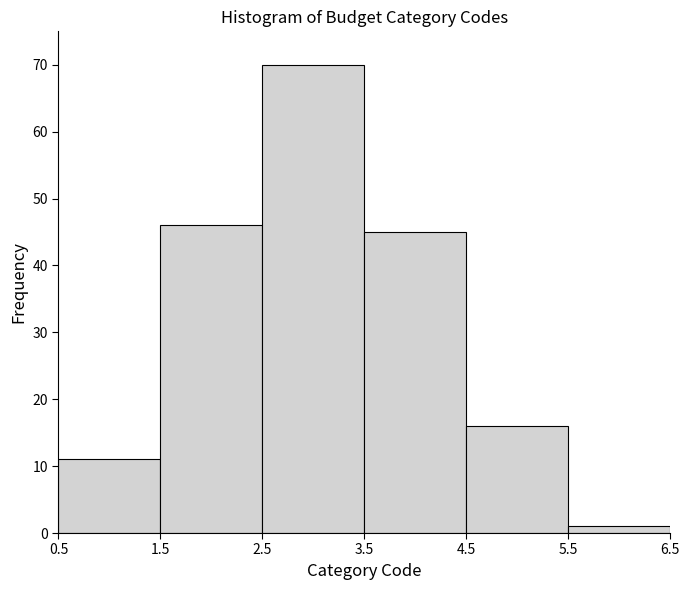

Reading left to right, transcribe this chart: for each bar, give the range it covers on the x-axis and its height. The values are not printed on the chart, so give them approximately, as read against the axis.

0.5 to 1.5: 11
1.5 to 2.5: 46
2.5 to 3.5: 70
3.5 to 4.5: 45
4.5 to 5.5: 16
5.5 to 6.5: 1